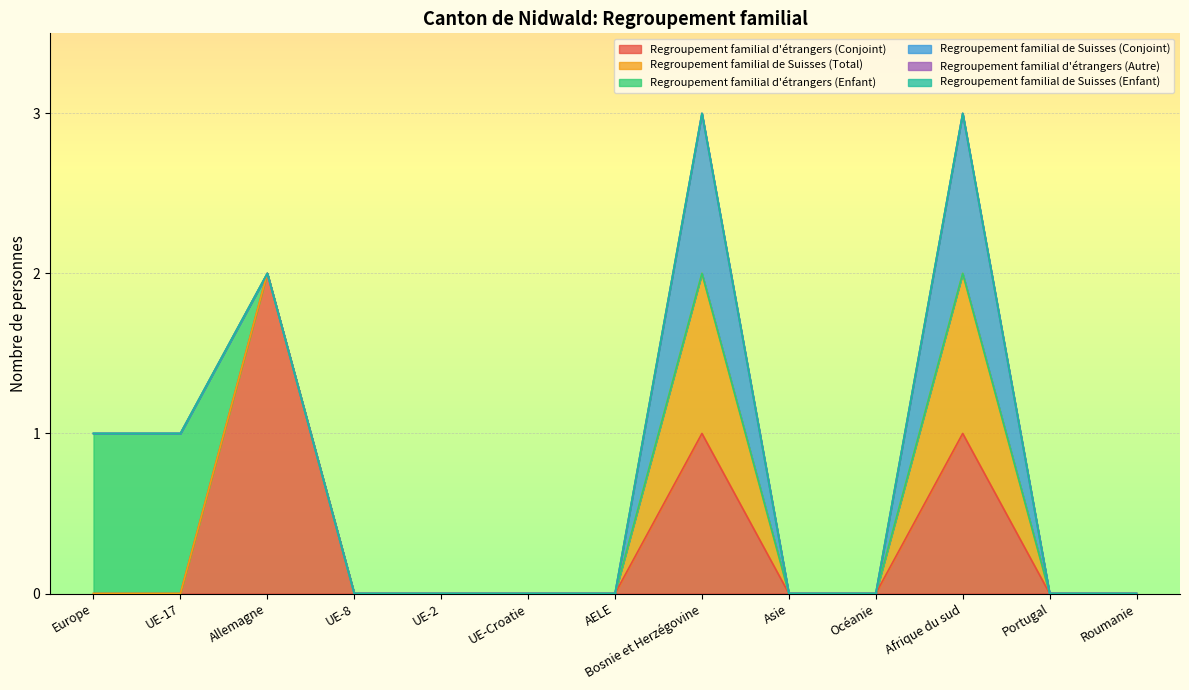

Which category has the lowest value in the Regroupement familial d'étrangers (Enfant) series?

Allemagne